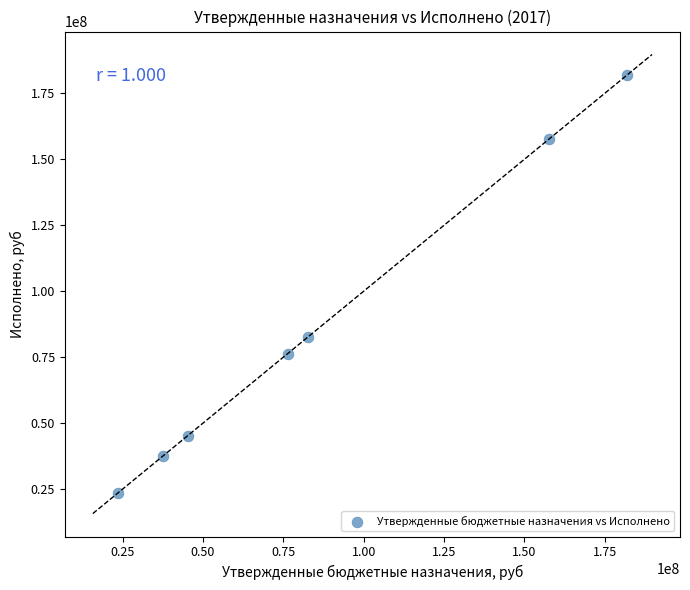

What is the average Y value?

86393789.2